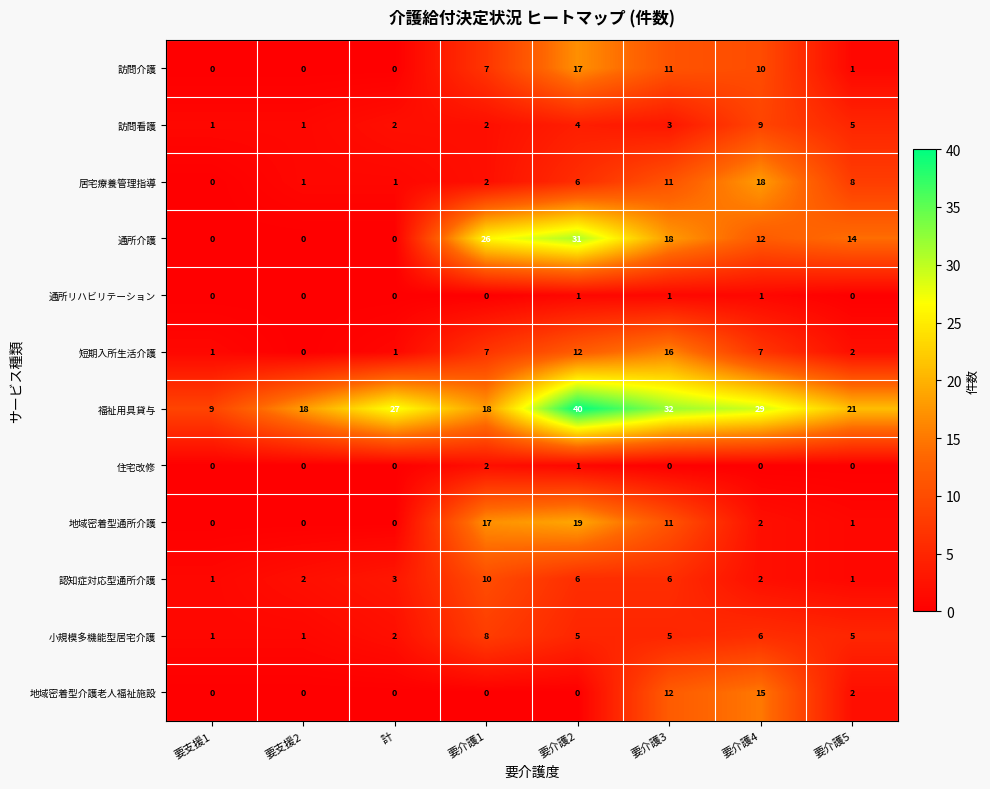

At which label is 地域密着型通所介護 closest to 9?

要介護3